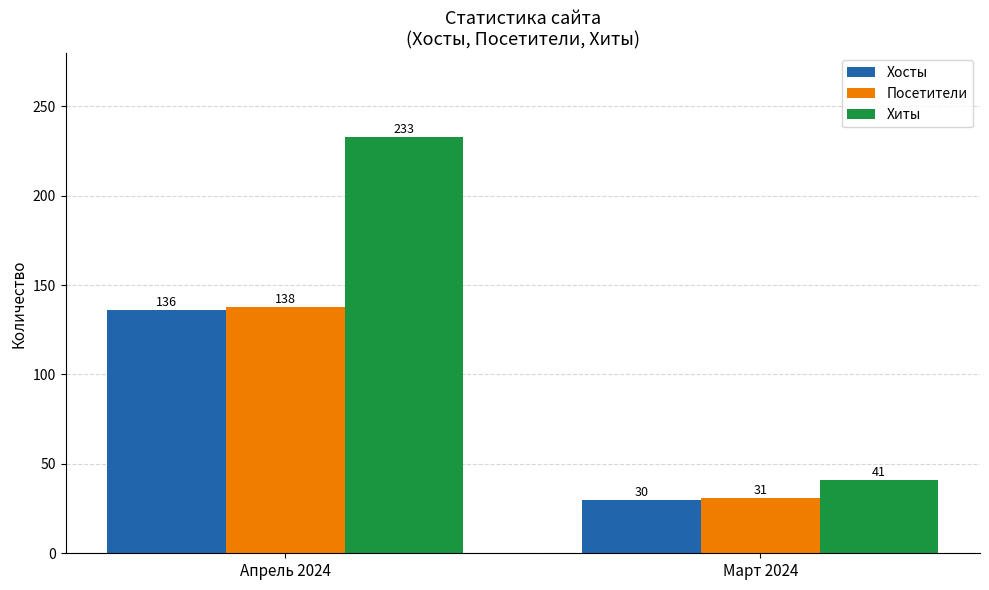

What is the sum of the Хиты values at Март 2024 and Апрель 2024?

274